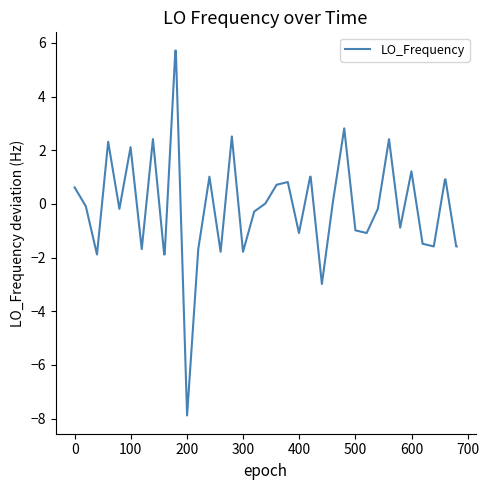

What is the difference between the second highest and minimum values?

13.6